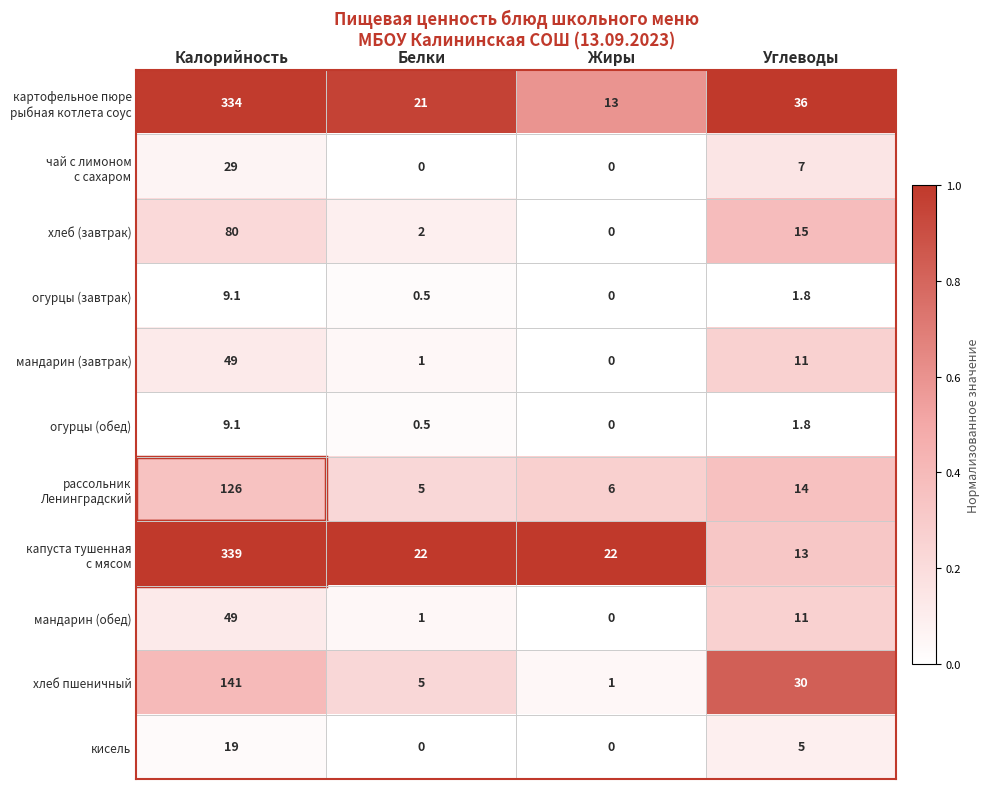

At which category is the sum across all series the highest?

Калорийность